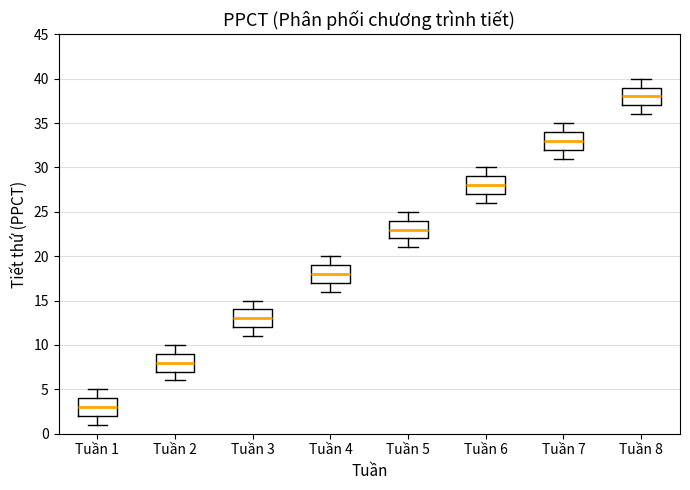

Reading left to right, transcribe this box plot: for each box, give where its median line is, the range the box spans, and where its two whiskers end, as read against the y-axis. The values are not printed on the chart, so give them approximately, as read against the axis.

Tuần 1: median 3, box 2 to 4, whiskers 1 to 5
Tuần 2: median 8, box 7 to 9, whiskers 6 to 10
Tuần 3: median 13, box 12 to 14, whiskers 11 to 15
Tuần 4: median 18, box 17 to 19, whiskers 16 to 20
Tuần 5: median 23, box 22 to 24, whiskers 21 to 25
Tuần 6: median 28, box 27 to 29, whiskers 26 to 30
Tuần 7: median 33, box 32 to 34, whiskers 31 to 35
Tuần 8: median 38, box 37 to 39, whiskers 36 to 40